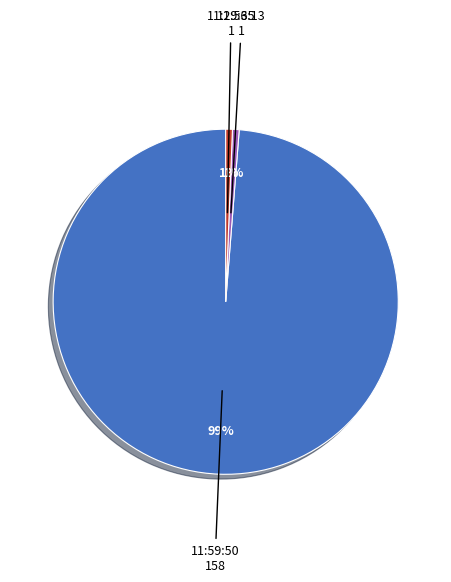

Combined, do 11:56:13 and 11:59:50 account for over 50%?

Yes